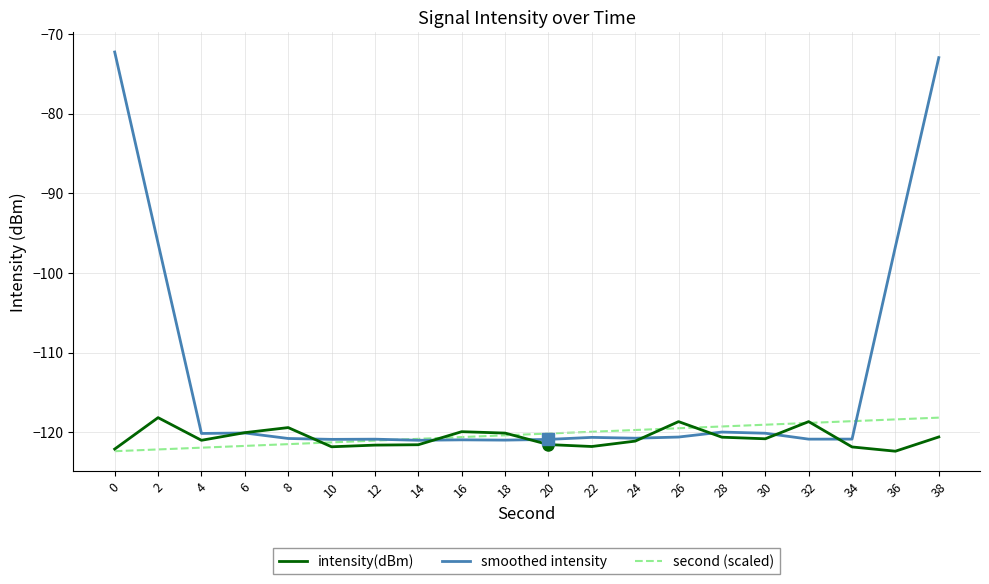

Read the intensity(dBm) value at 2.

-118.2